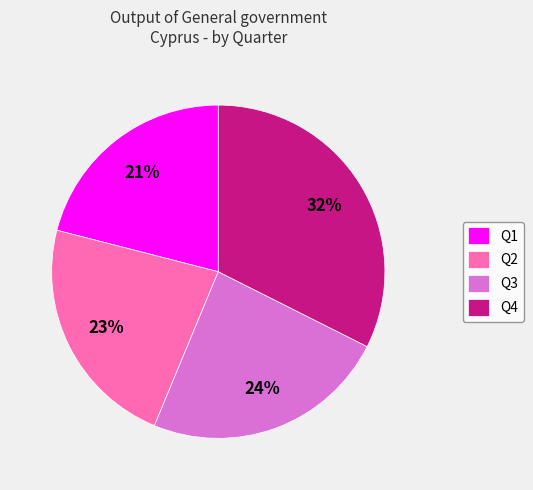

Which has a higher value, Q4 or Q3?

Q4